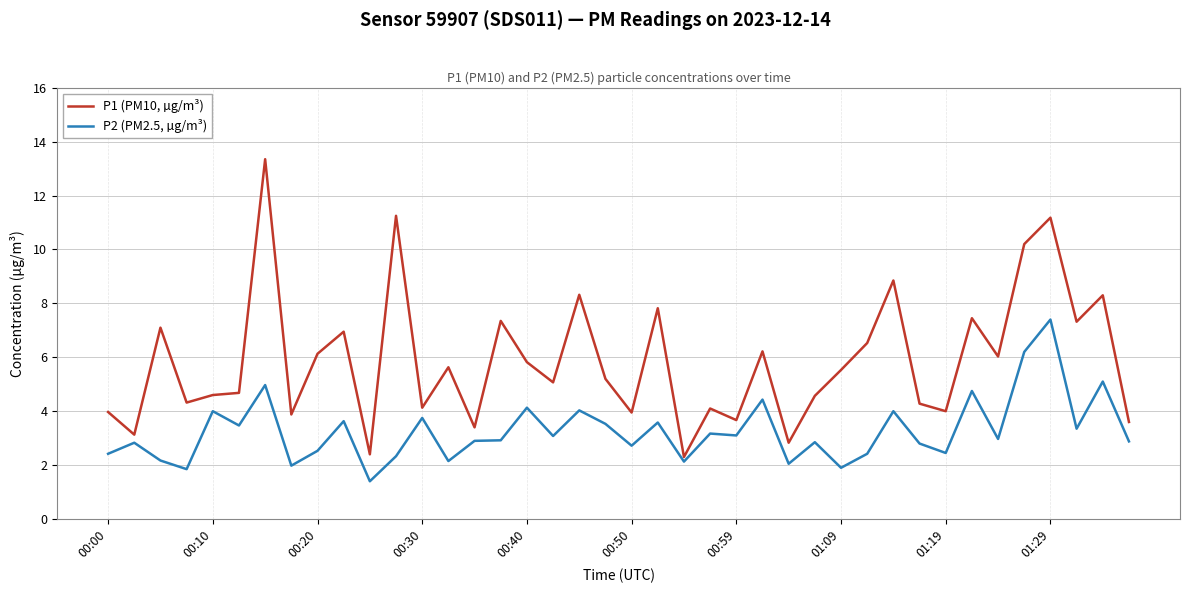

Which series has the largest total across all categories?

P1 (PM10, µg/m³)